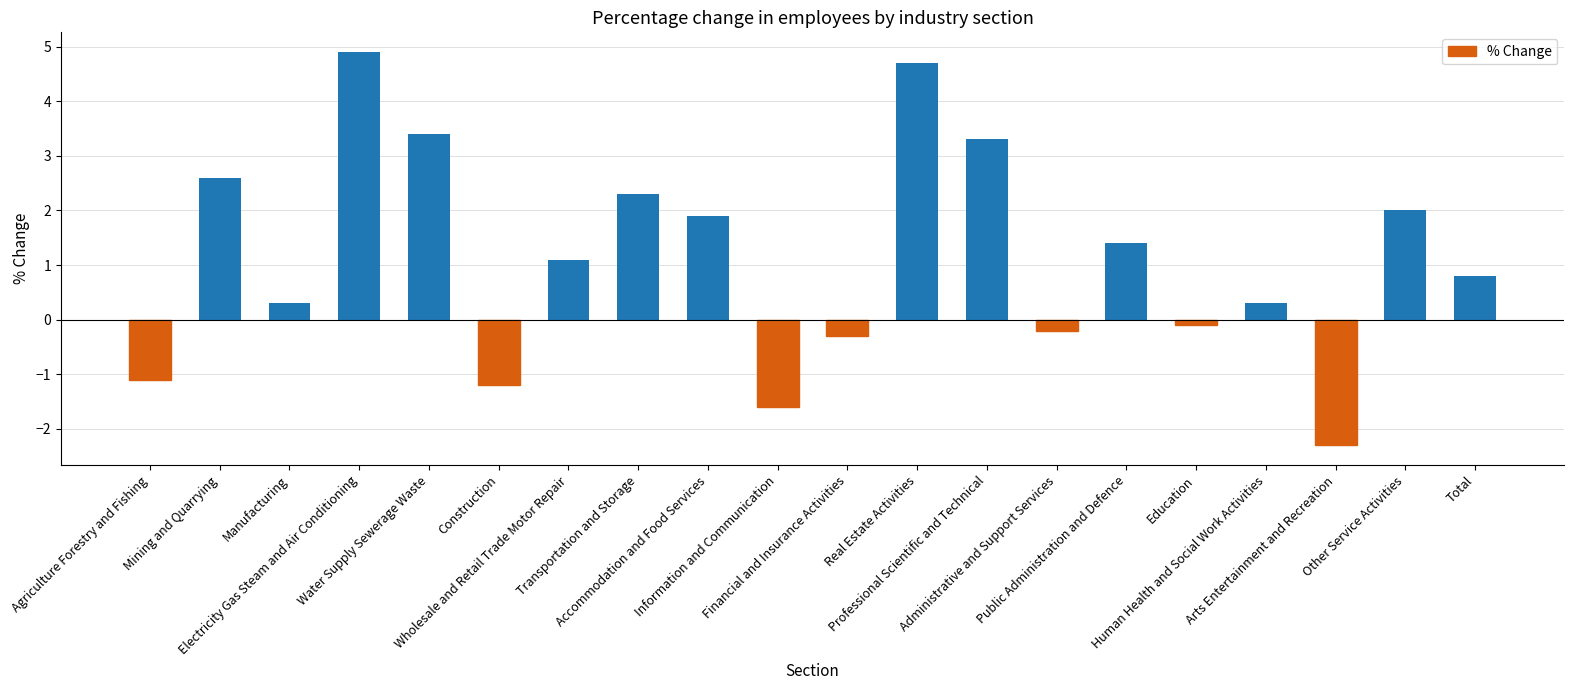

Reading right to left, list all the values displayed in this chart.

Total=0.8	Other Service Activities=2.0	Arts Entertainment and Recreation=-2.3	Human Health and Social Work Activities=0.3	Education=-0.1	Public Administration and Defence=1.4	Administrative and Support Services=-0.2	Professional Scientific and Technical=3.3	Real Estate Activities=4.7	Financial and Insurance Activities=-0.3	Information and Communication=-1.6	Accommodation and Food Services=1.9	Transportation and Storage=2.3	Wholesale and Retail Trade Motor Repair=1.1	Construction=-1.2	Water Supply Sewerage Waste=3.4	Electricity Gas Steam and Air Conditioning=4.9	Manufacturing=0.3	Mining and Quarrying=2.6	Agriculture Forestry and Fishing=-1.1